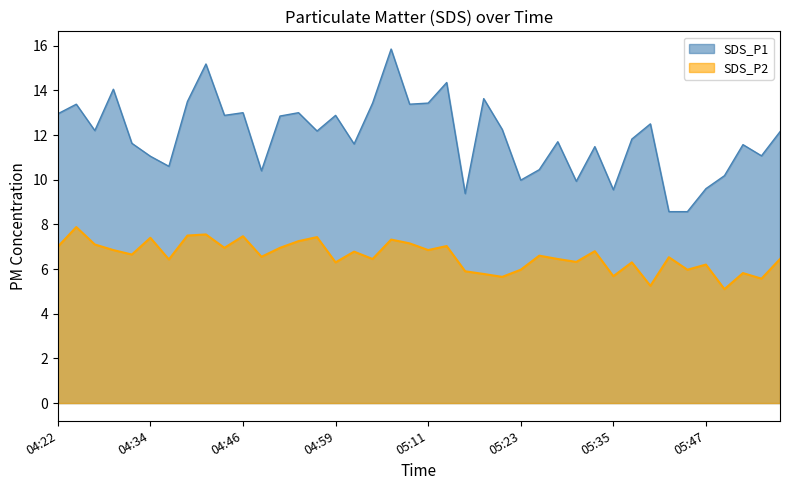

What is the sum of the SDS_P1 values at 05:21 and 04:46?

25.2